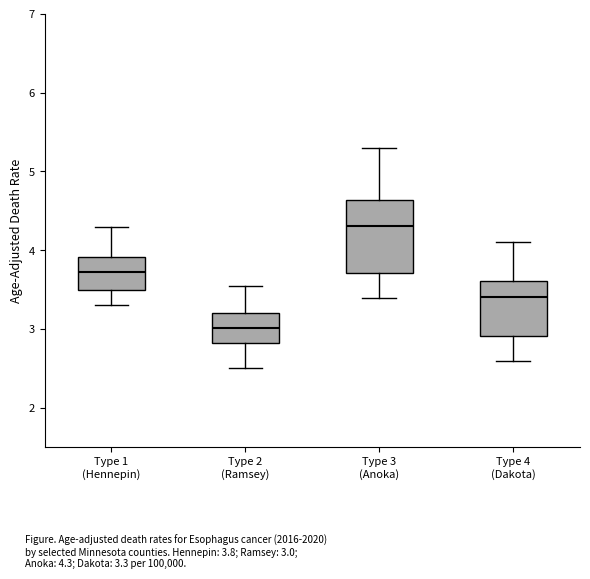

Reading left to right, transcribe this box plot: for each box, give where its median line is, the range the box spans, and where its two whiskers end, as read against the y-axis. The values are not printed on the chart, so give them approximately, as read against the axis.

Type 1 (Hennepin): median 3.7, box 3.5 to 3.9, whiskers 3.3 to 4.3
Type 2 (Ramsey): median 3.0, box 2.8 to 3.2, whiskers 2.5 to 3.5
Type 3 (Anoka): median 4.3, box 3.7 to 4.6, whiskers 3.4 to 5.3
Type 4 (Dakota): median 3.4, box 2.9 to 3.6, whiskers 2.6 to 4.1